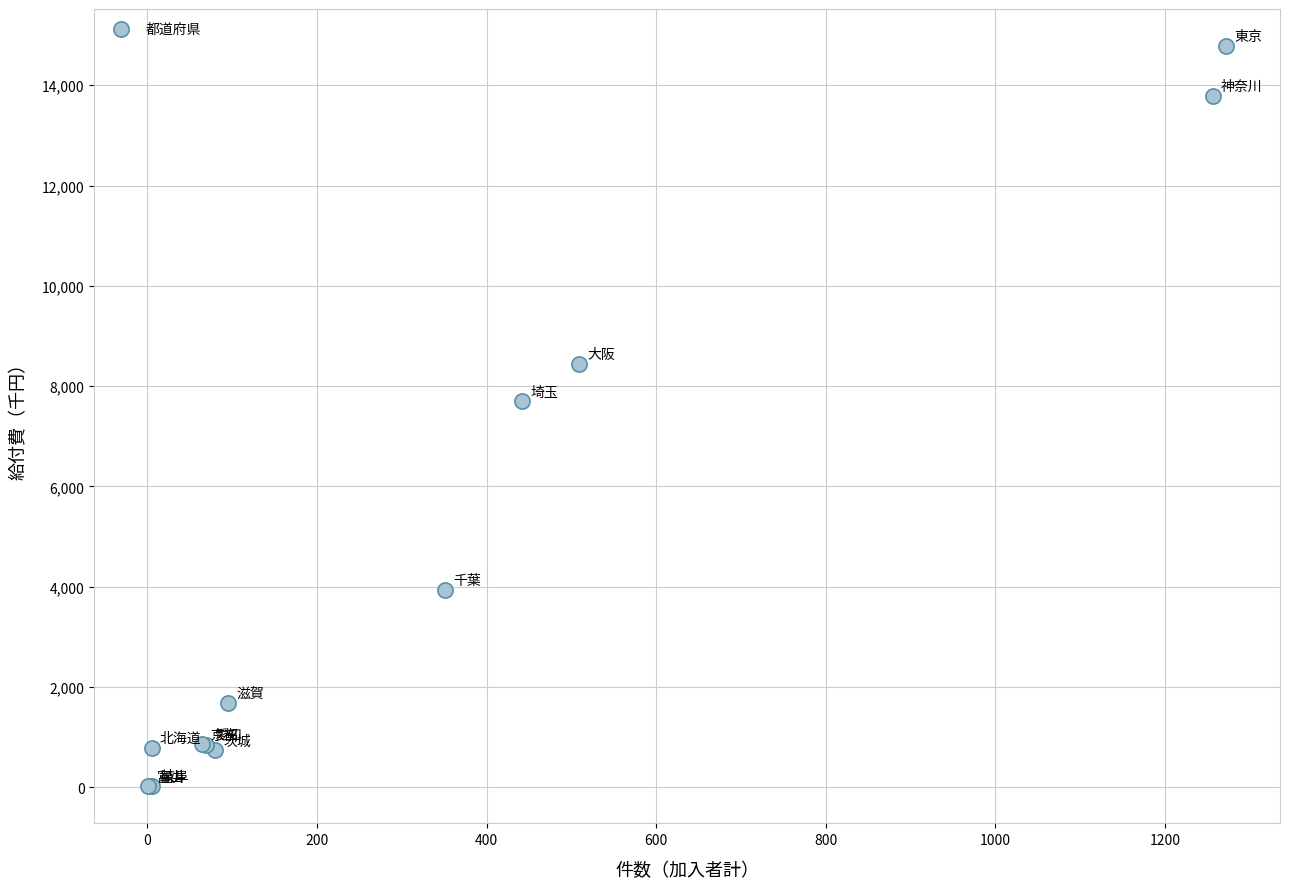

What Y value in the scatter plot is closest to 7399?

7697.8